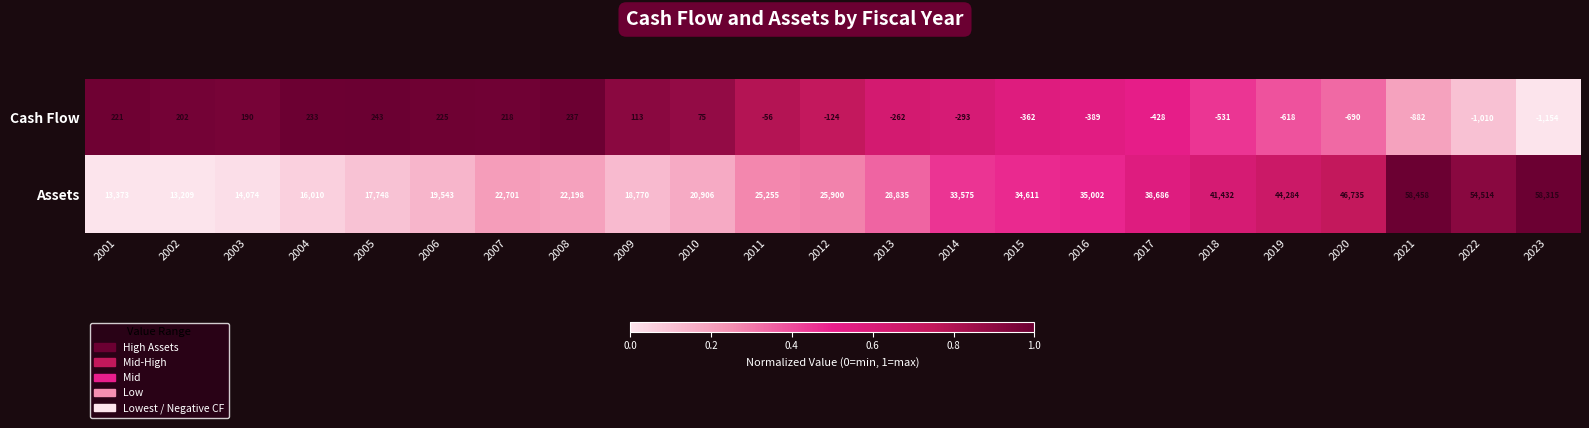

How many categories are shown in the chart?

23